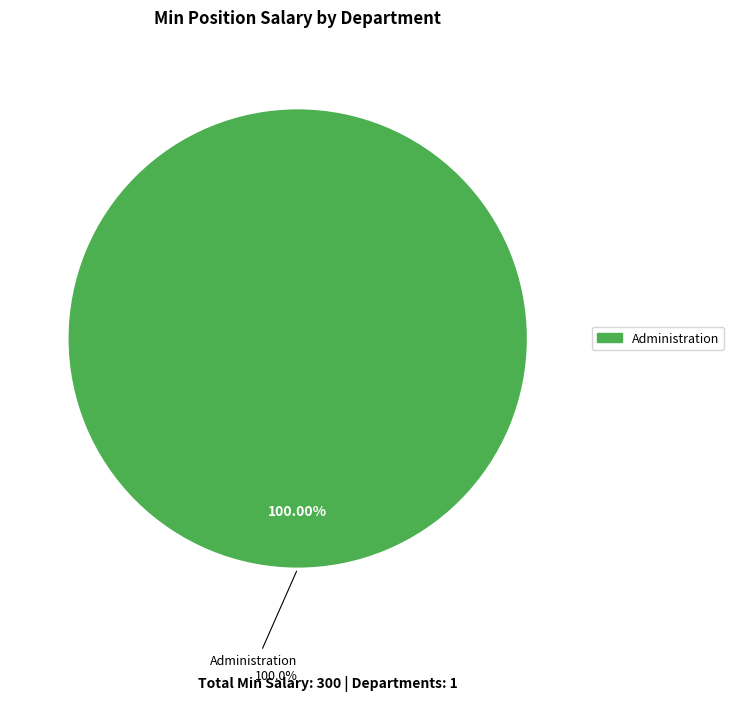

Which category has the biggest portion of the pie?

Administration